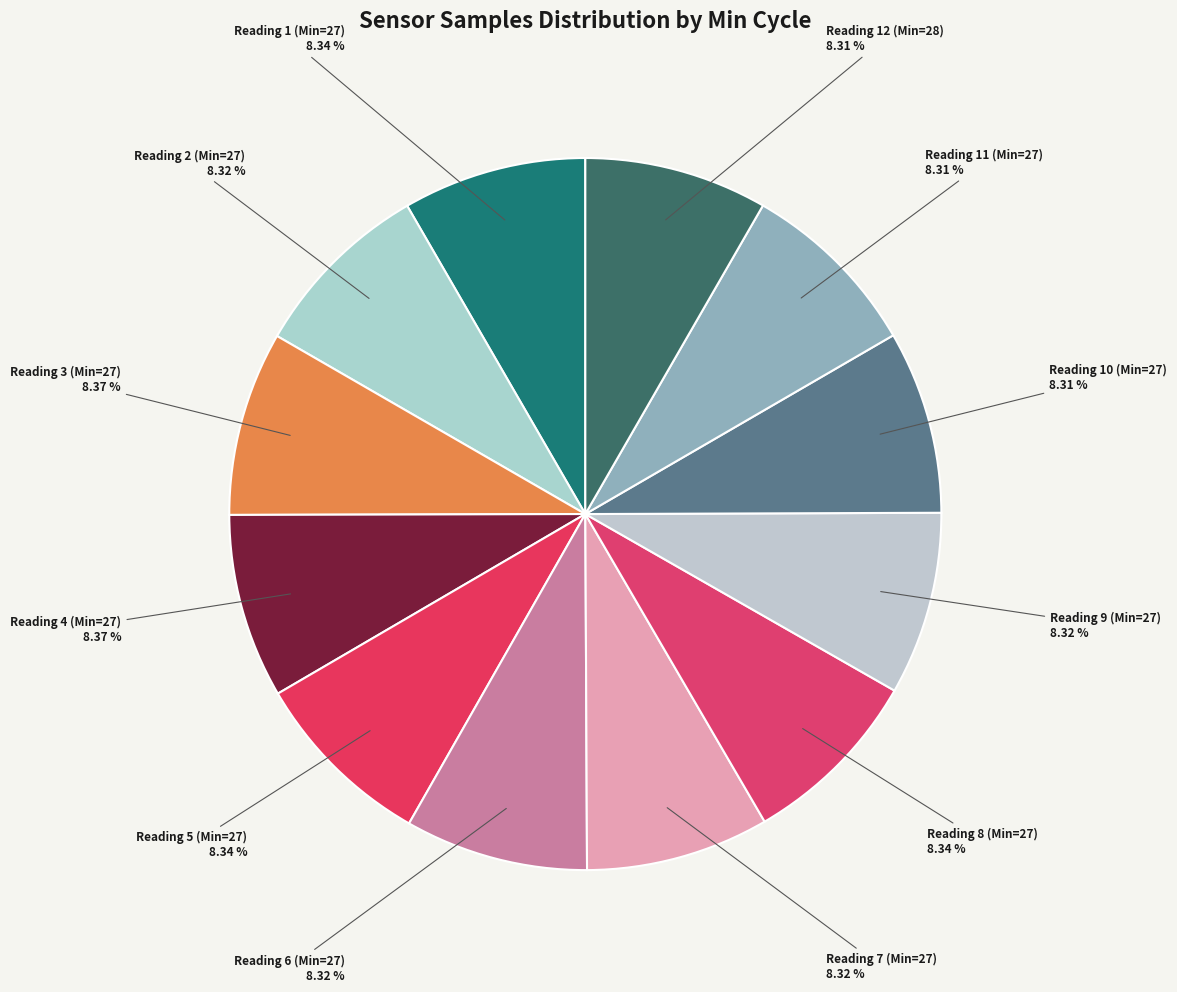

To the nearest percent, what is the average slice percentage?

8%